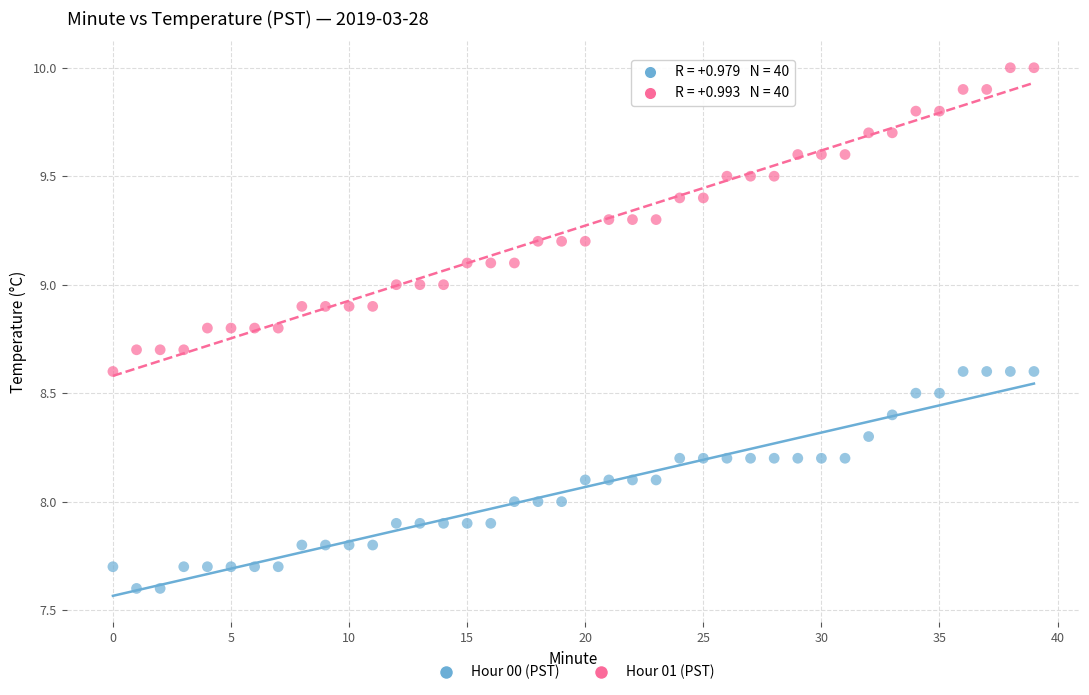

Across all data points, what is the range of Y values (max minus min)?

2.4